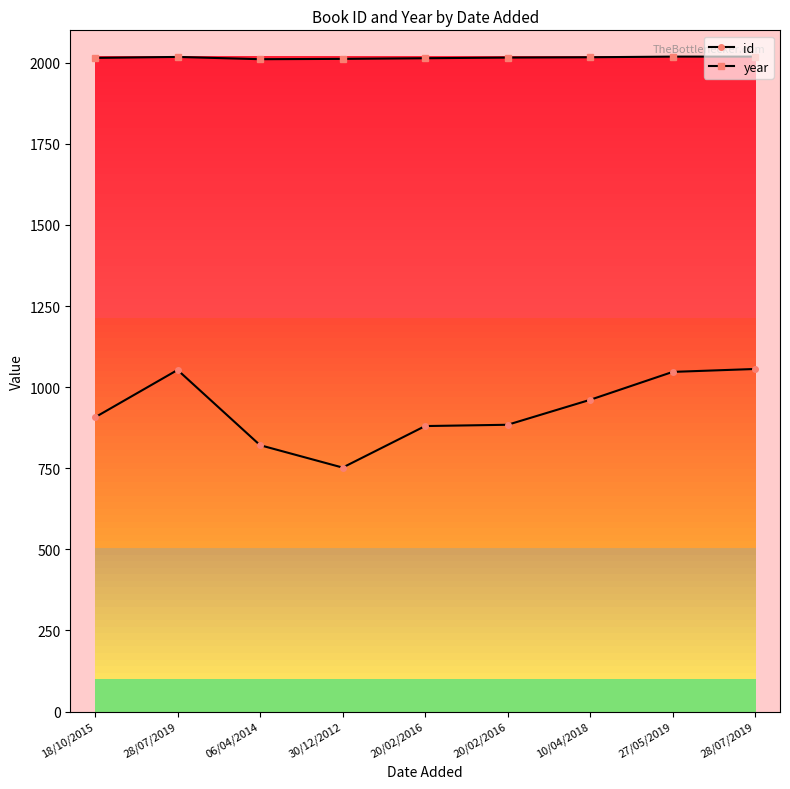

Reading left to right, what are all the values shown in this chart?

id: 907	1053	821	752	880	884	961	1047	1056
year: 2015	2018	2011	2012	2014	2016	2017	2019	2019